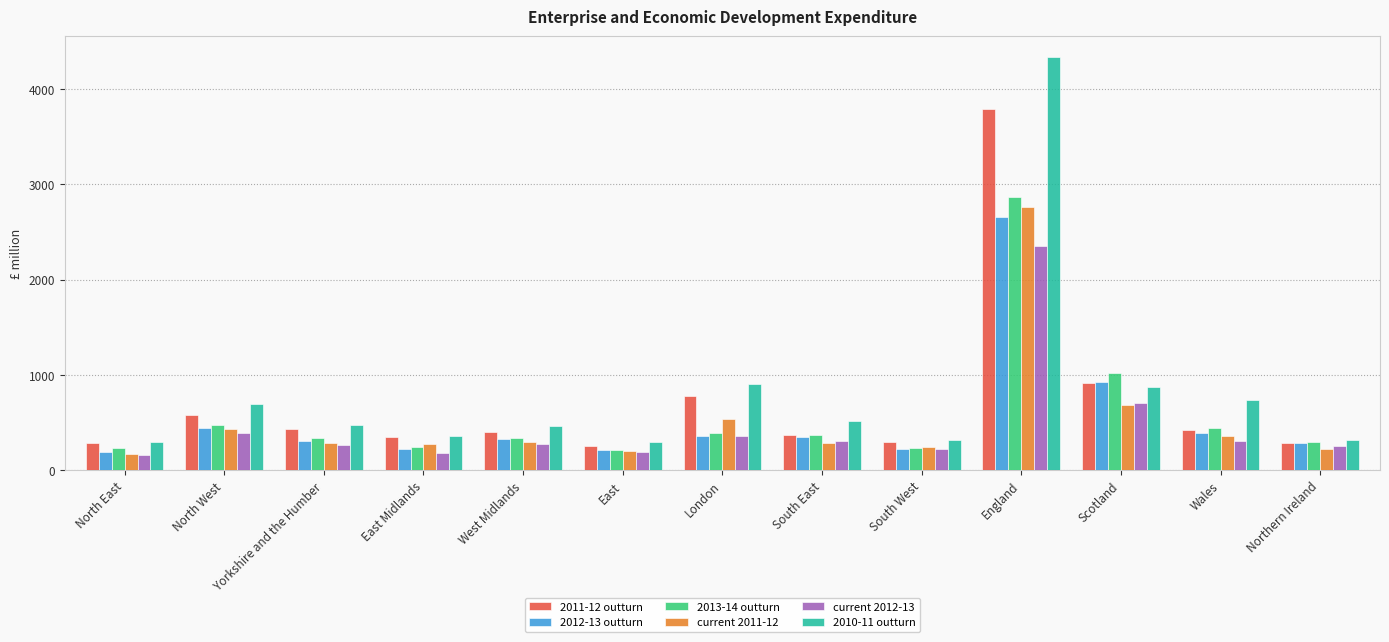

Which label corresponds to the largest value in the chart?

England